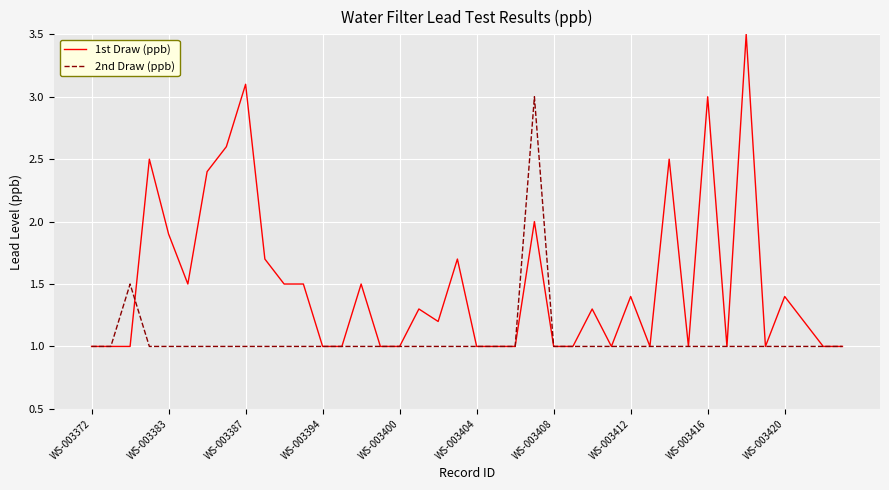

Rank the series by their average value, from highest to lowest.

1st Draw (ppb), 2nd Draw (ppb)